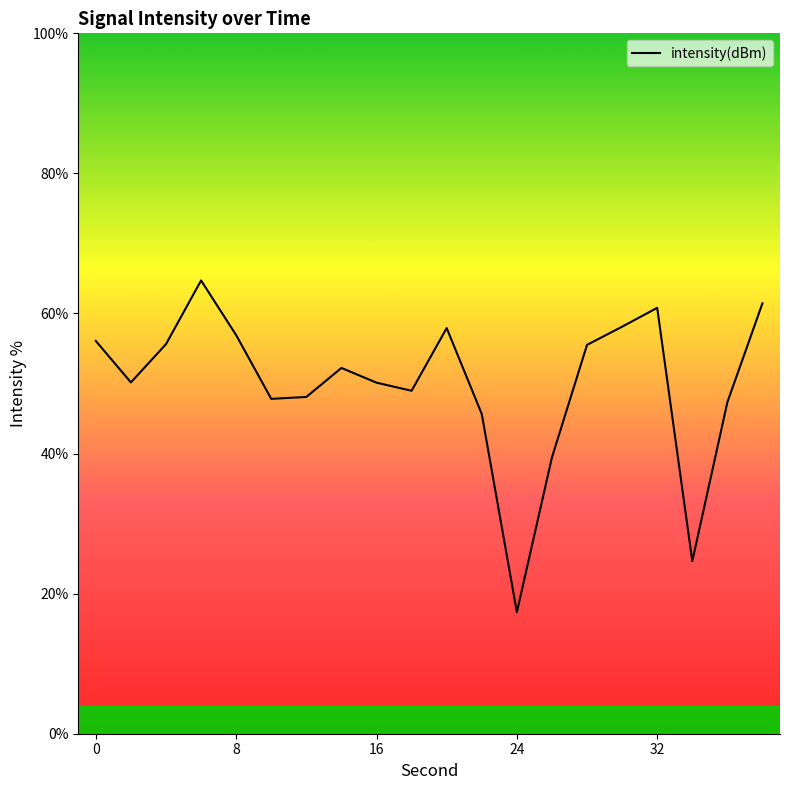

How many distinct data groups are displayed?

1